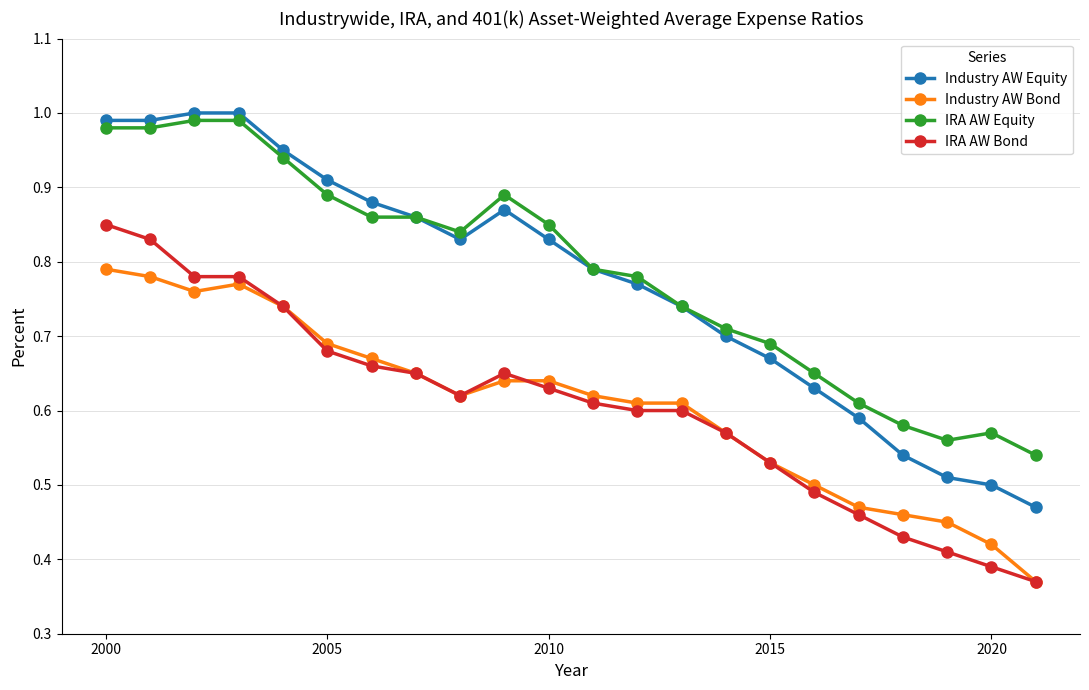

True or false: Industry AW Equity has more than 0 points higher than both neighbors.

True